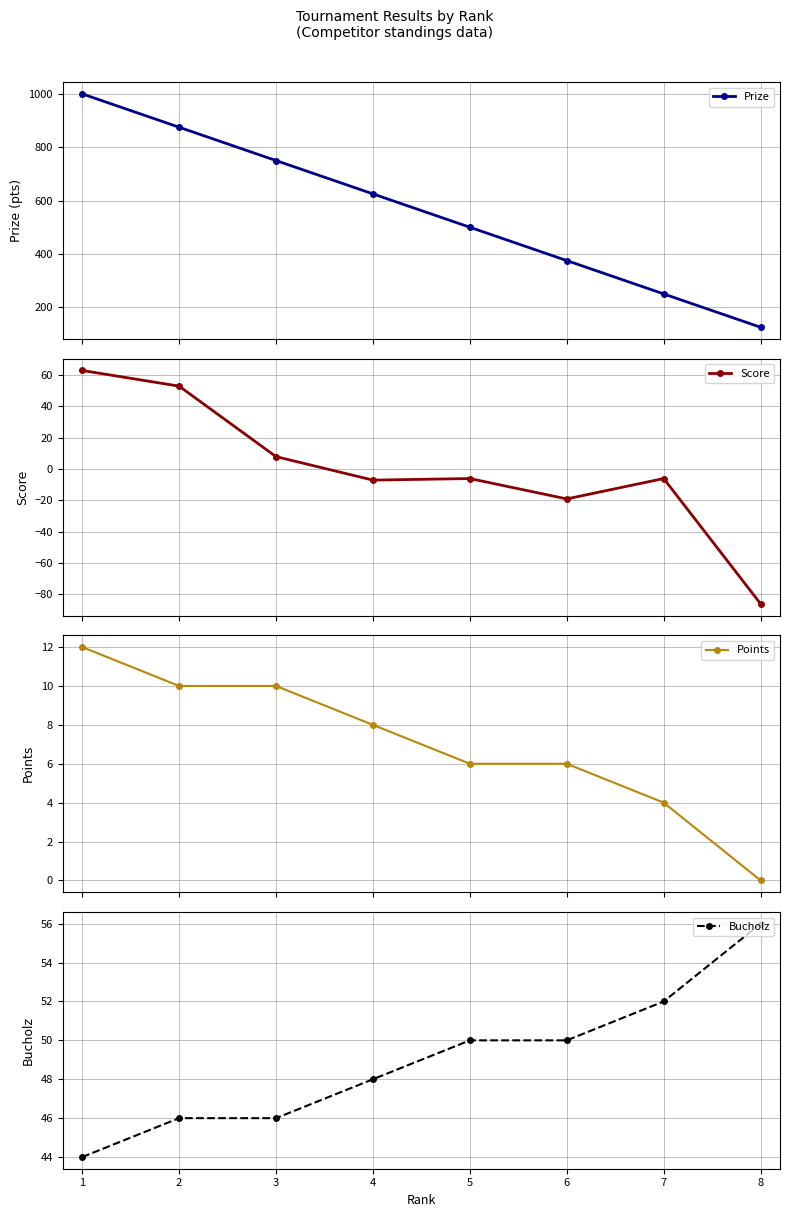

What is the difference between the highest and lowest values at 6?

394